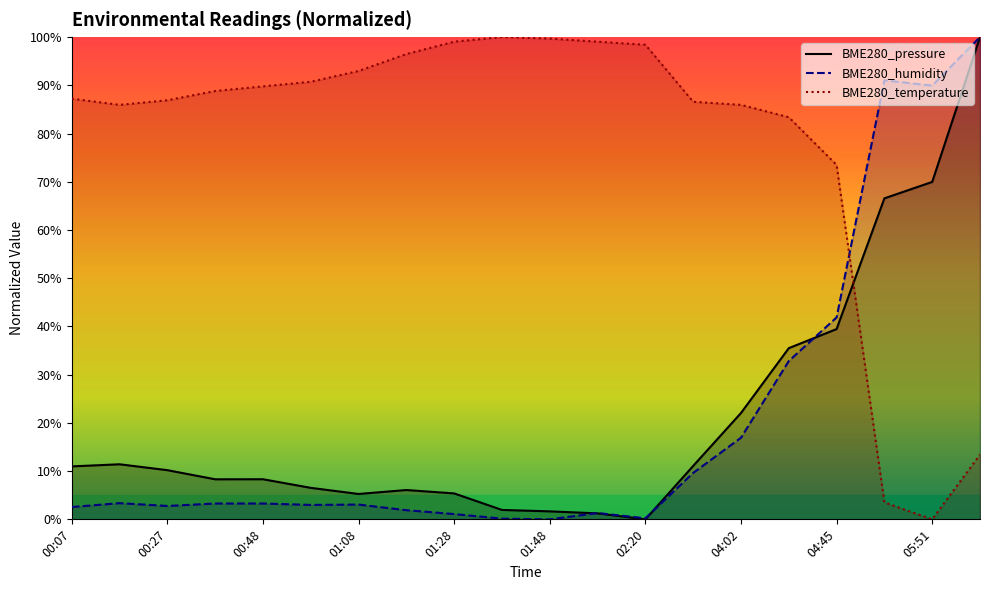

Rank the series at 05:51 from lowest to highest value.

BME280_temperature, BME280_pressure, BME280_humidity